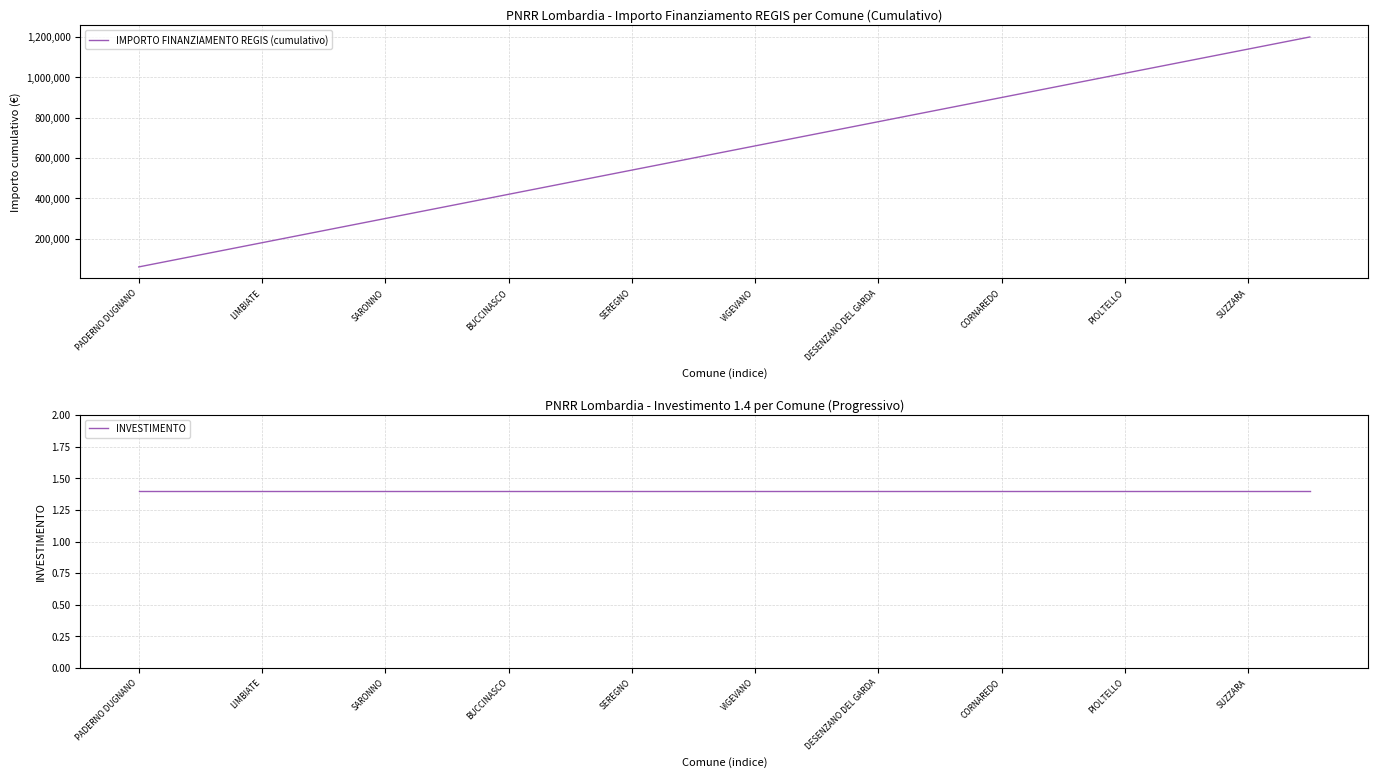

What are all the series names shown in the legend?

IMPORTO FINANZIAMENTO REGIS (cumulativo), INVESTIMENTO